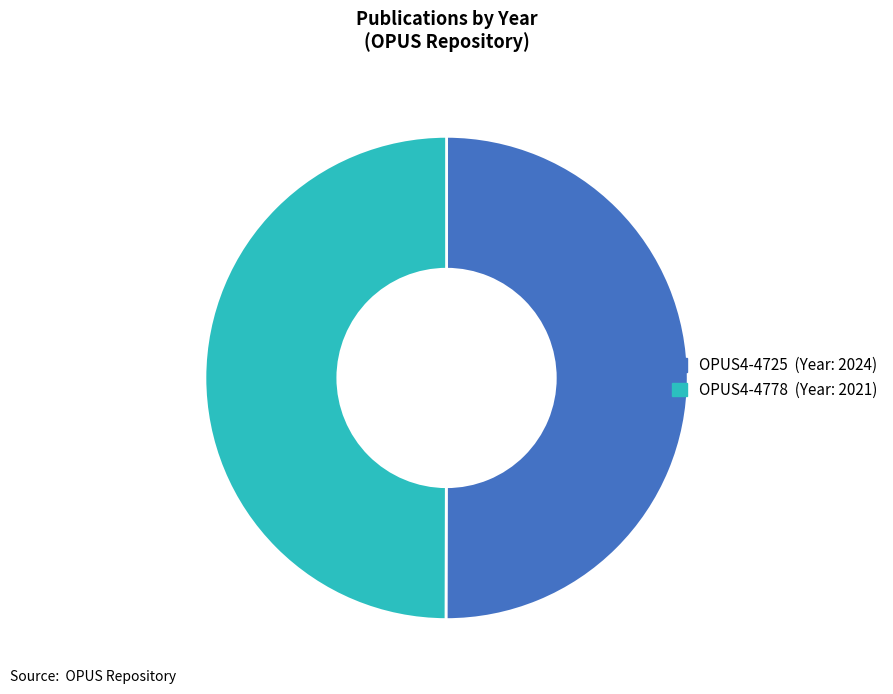

The OPUS4-4778 slice represents 50% of the pie. True or false?

True